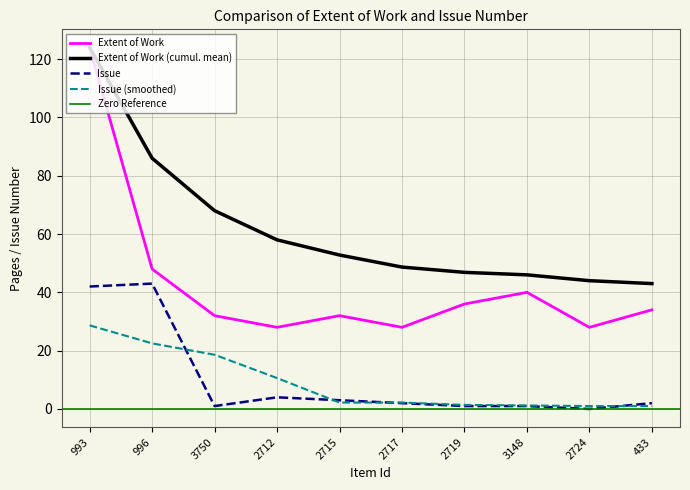

Reading left to right, transcribe all the data shown in this chart.

Extent of Work: 124	48	32	28	32	28	36	40	28	34
Issue: 42	43	1	4	3	2	1	1	0	2